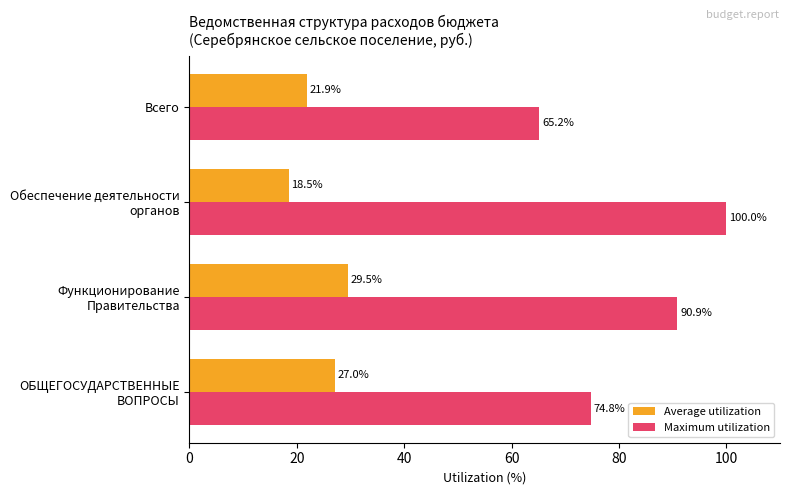

What is the highest value of the Maximum utilization series?

100.0